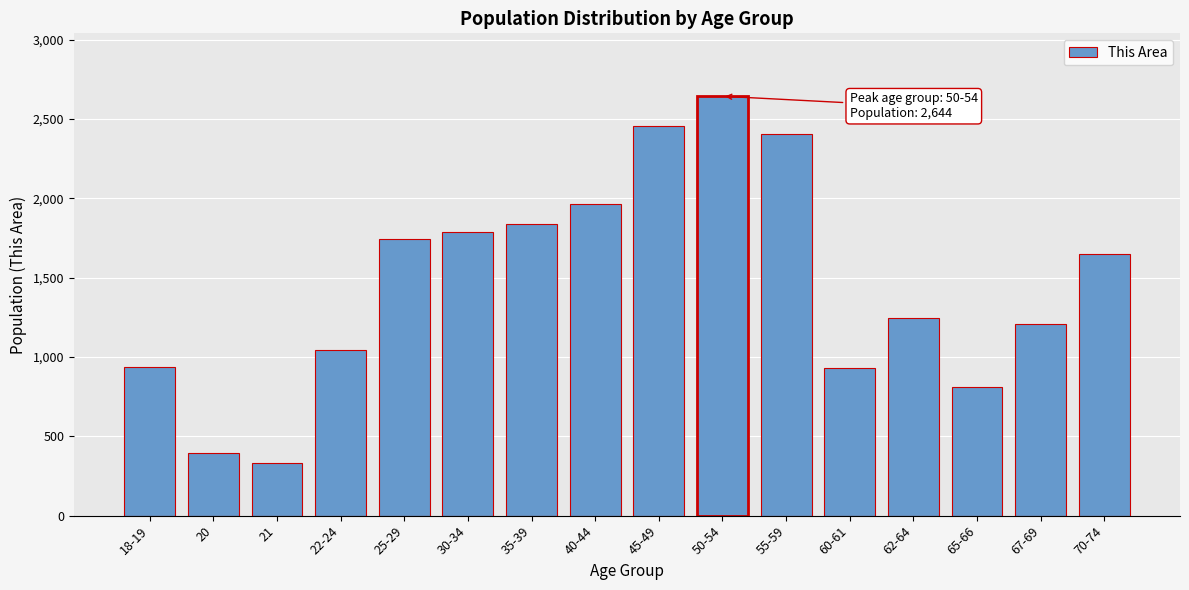

What is the label of the 16th bar from the right?

18-19